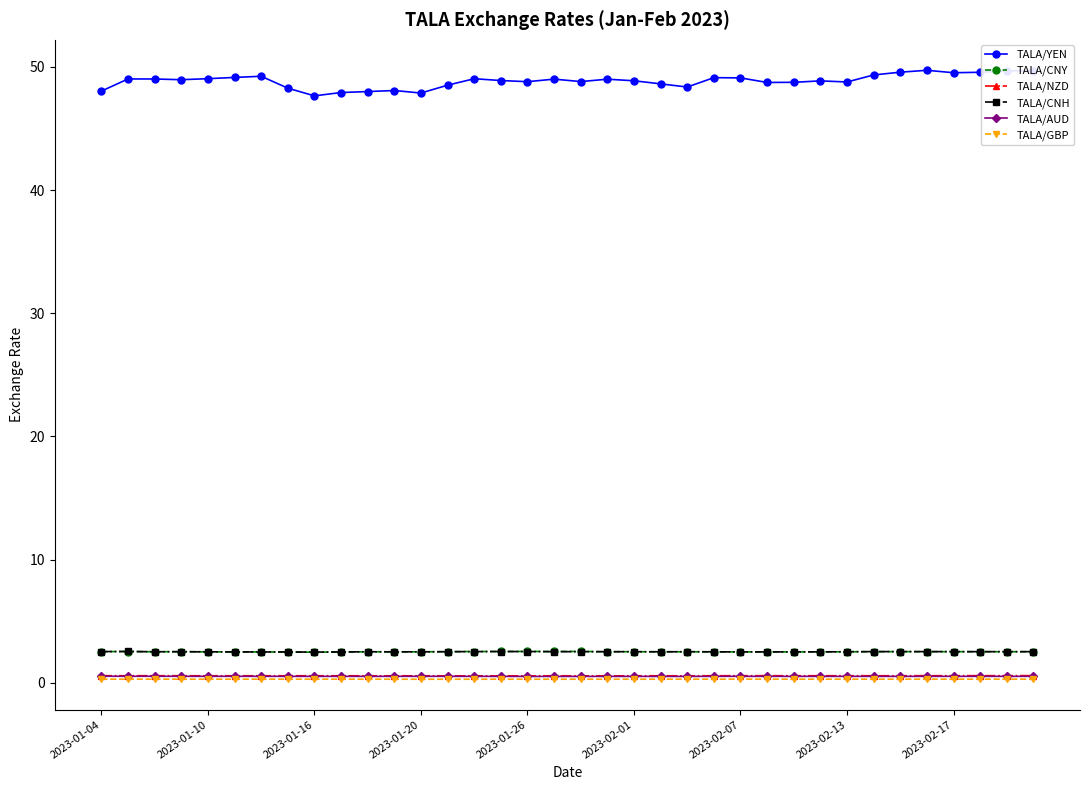

True or false: TALA/YEN and TALA/NZD cross at least once.

False